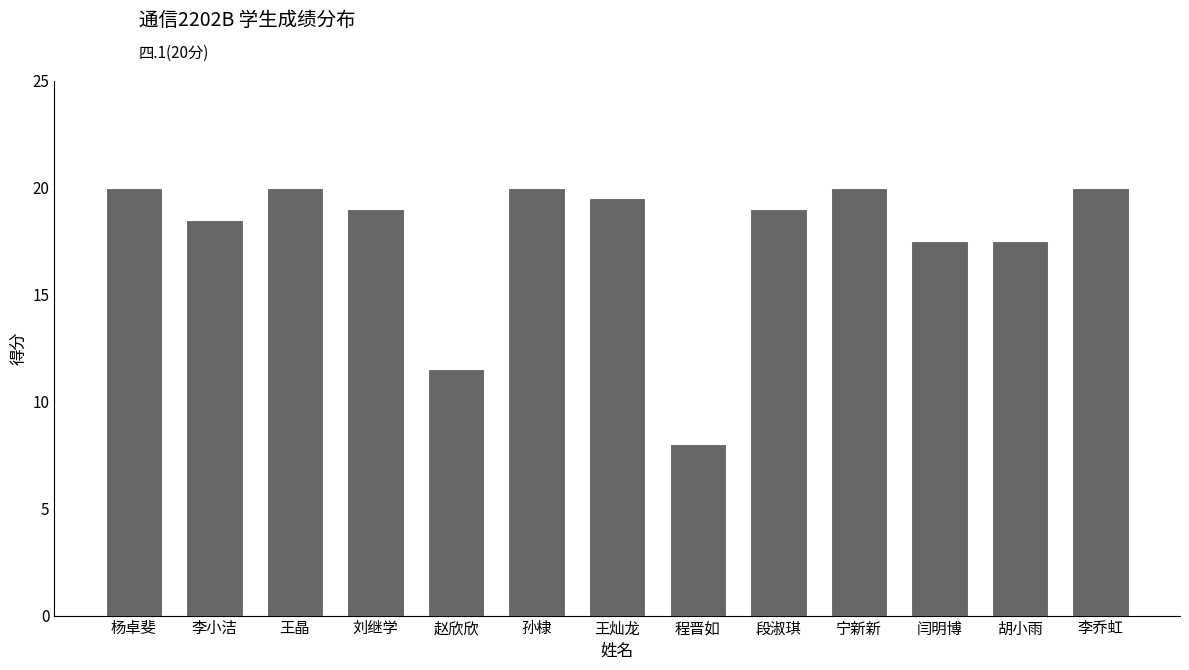

What is the ratio of the value at 李小洁 to the value at 李乔虹?

0.9